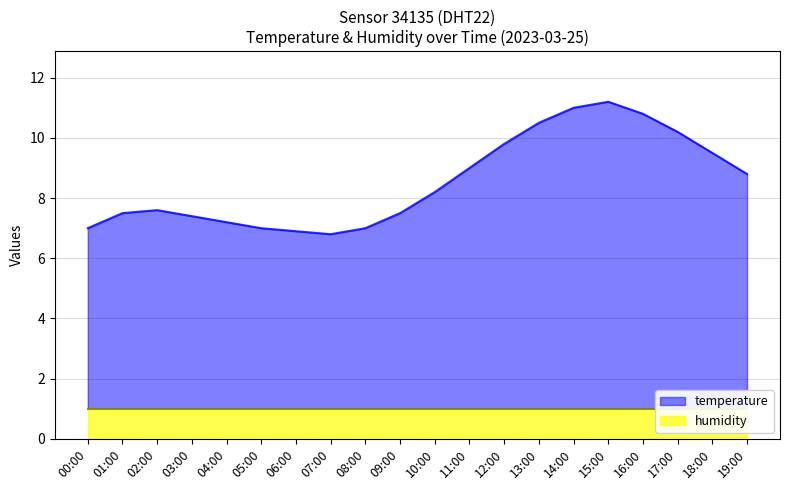

Reading left to right, extract all data points from this chart.

7.0	7.5	7.6	7.4	7.2	7.0	6.9	6.8	7.0	7.5	8.2	9.0	9.8	10.5	11.0	11.2	10.8	10.2	9.5	8.8